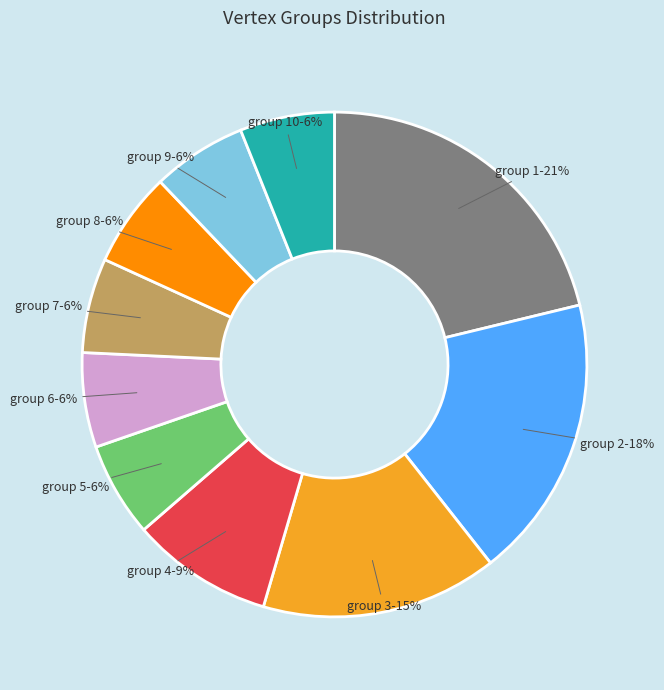

To the nearest percent, what is the average slice percentage?

10%